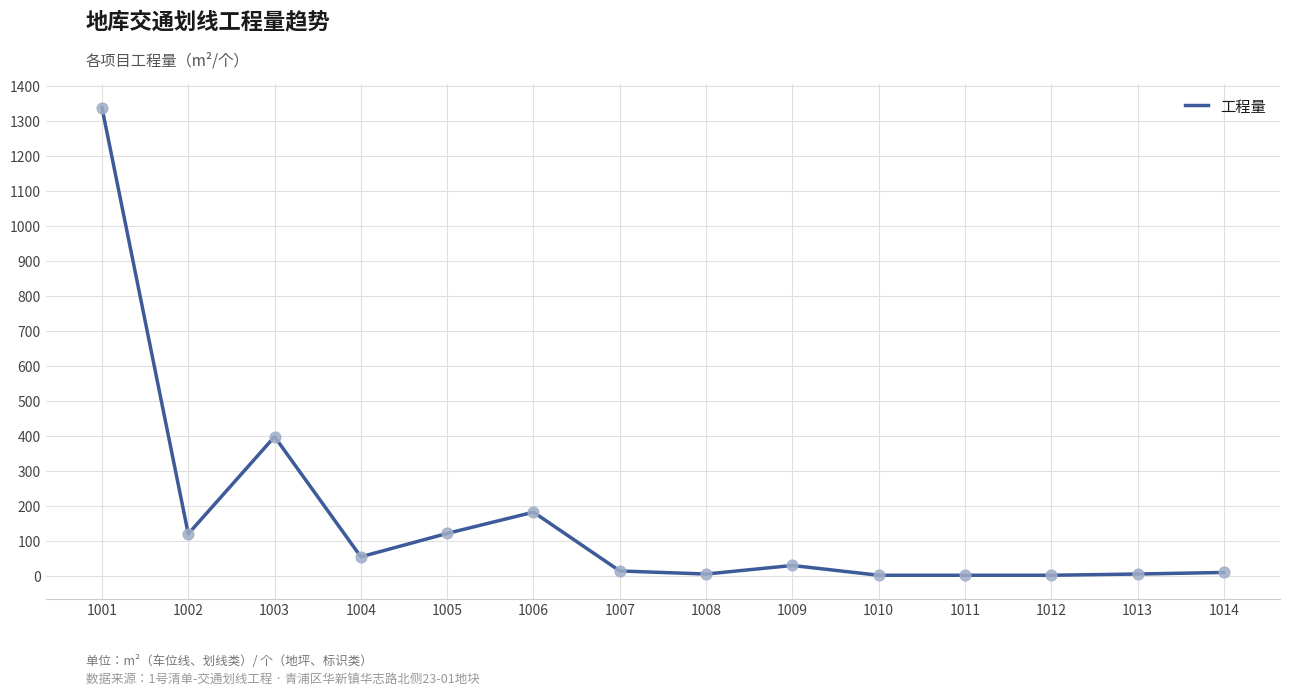

Approximately how many times larger is the value at 1011 compared to 1010?

1.0